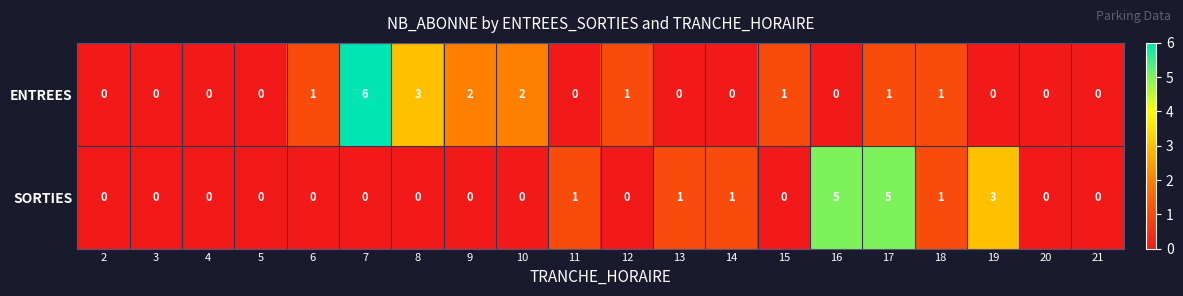

Which series has the widest spread of values?

ENTREES